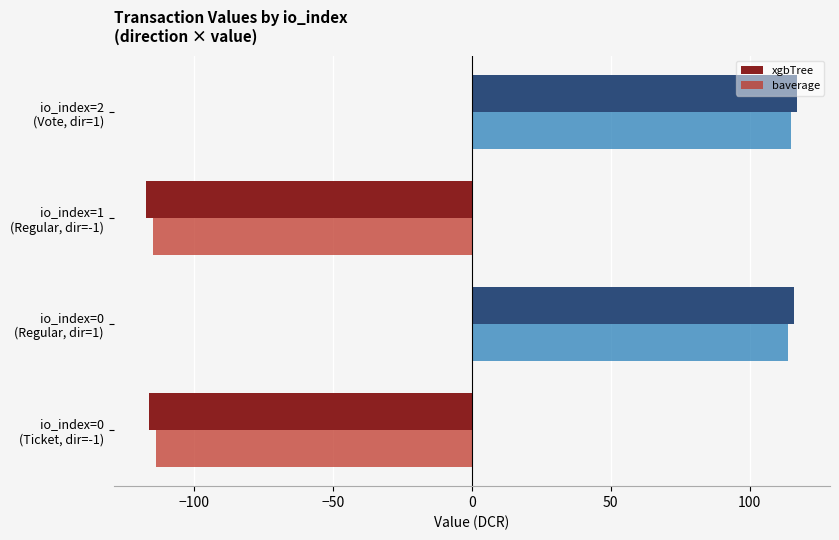

What is the difference between the maximum and second lowest values in the xgbTree series?

233.4